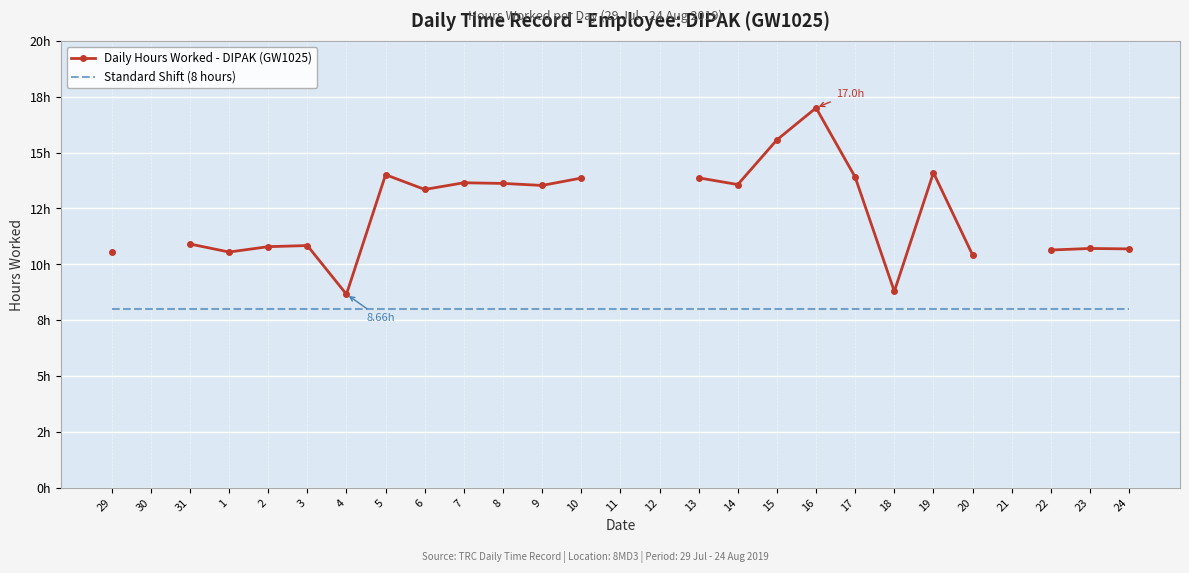

The value of Daily Hours Worked - DIPAK (GW1025) at 4 is 4.7. True or false?

False